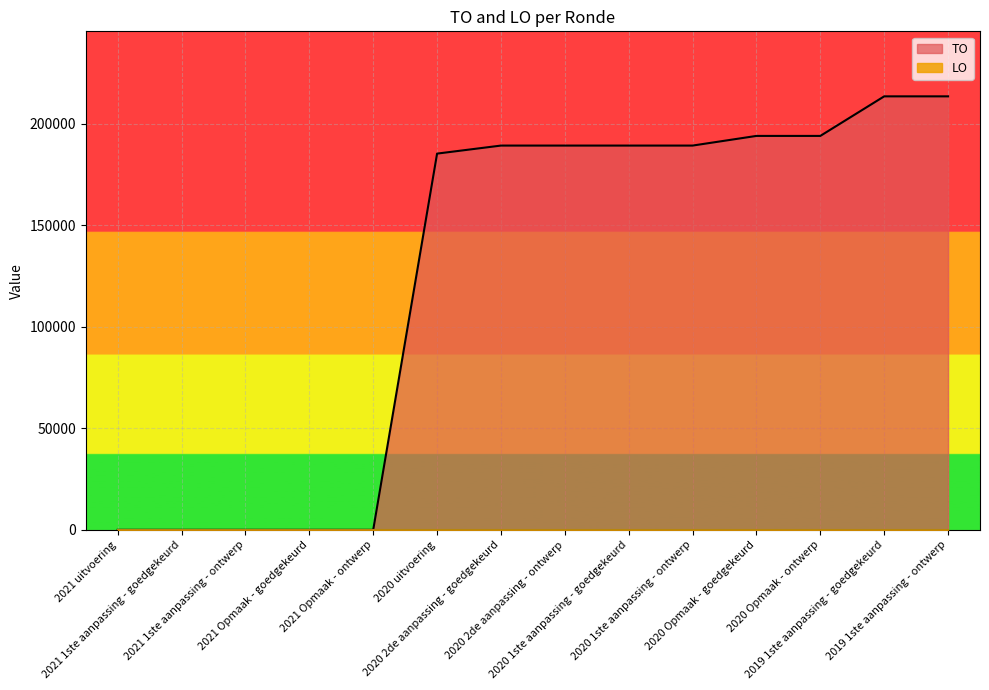

What is the sum of all values?

1756382